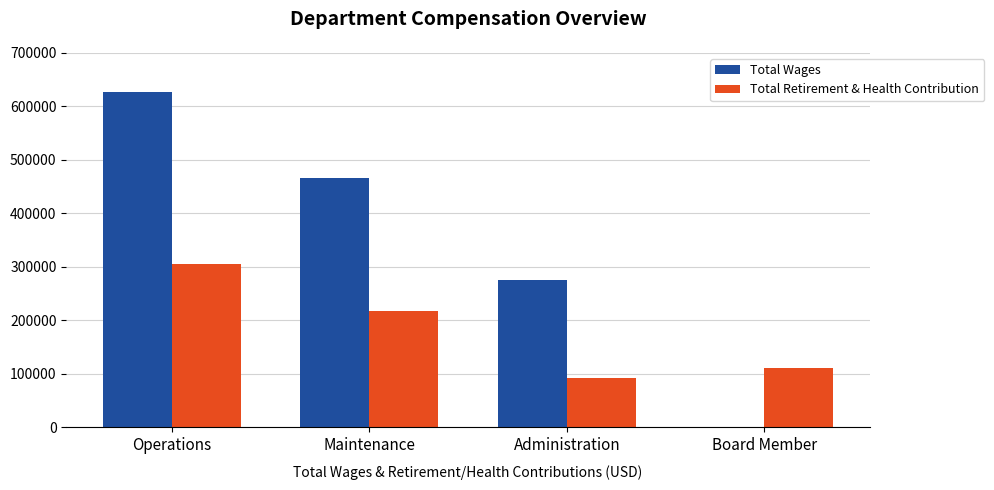

Count the Total Wages values in the range 274552 to 626620.

3